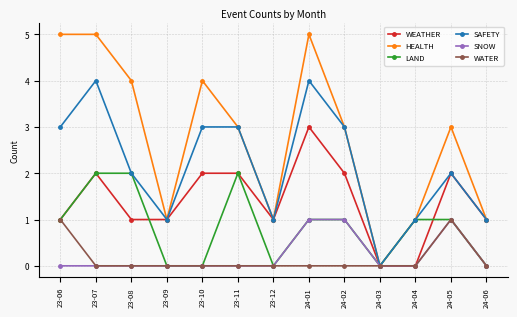

Which series changed the most between 23-08 and 24-03?

HEALTH